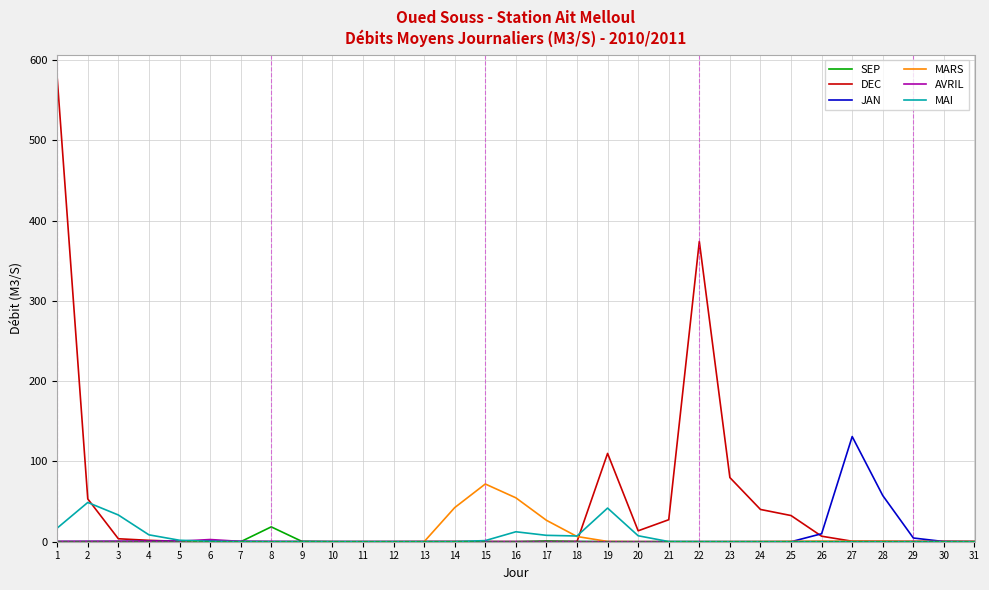

Does the chart display data point markers on the line(s)?

No